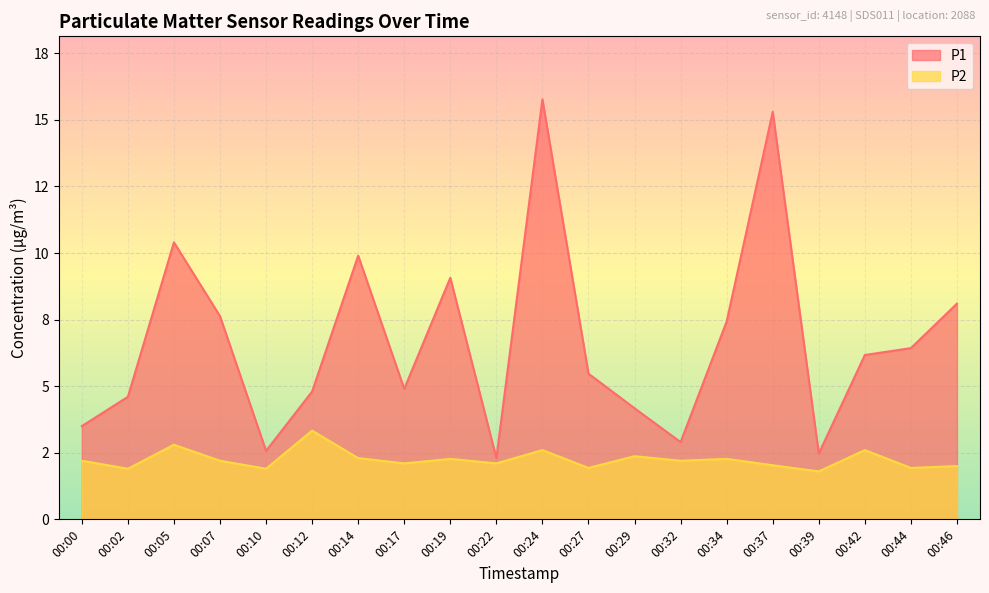

What is the difference between the highest and lowest values at 00:32?

0.7